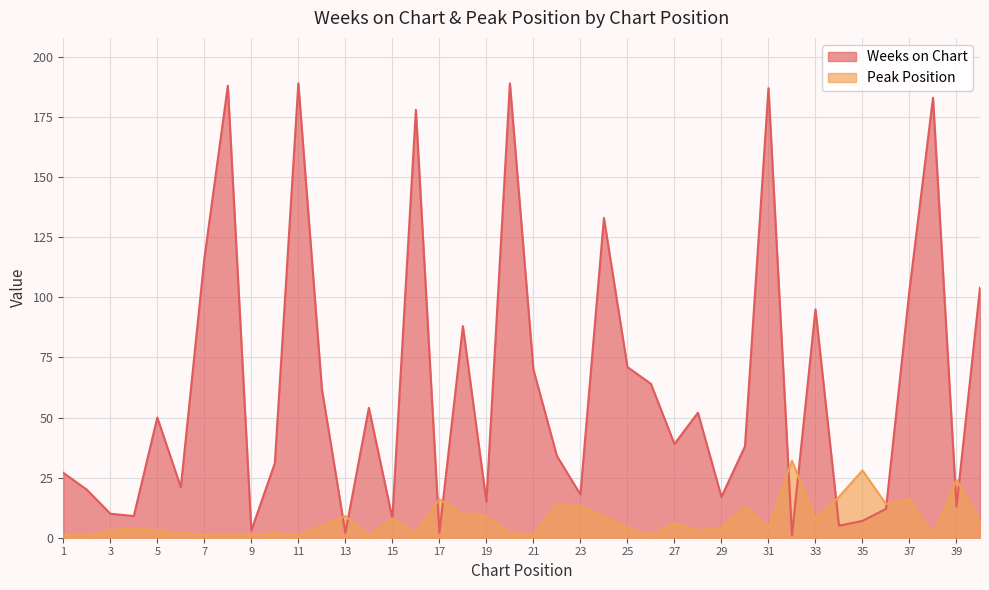

What are all the series names shown in the legend?

Weeks on Chart, Peak Position